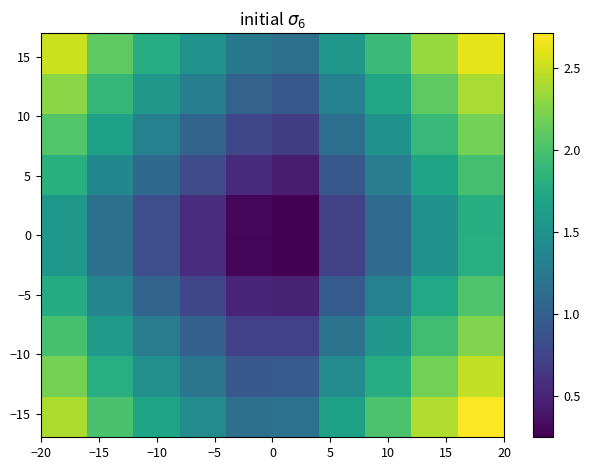

What is the smallest value displayed?

0.2